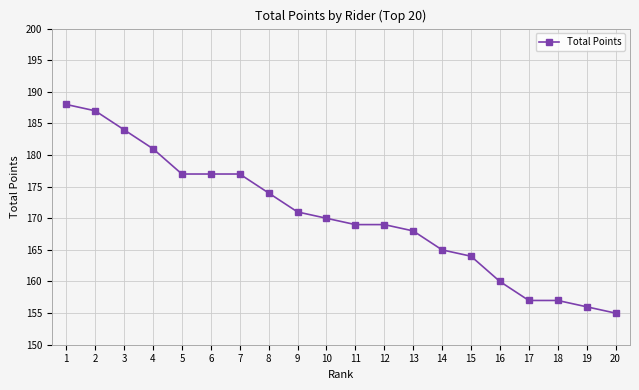

What is the maximum value shown in the chart?

188